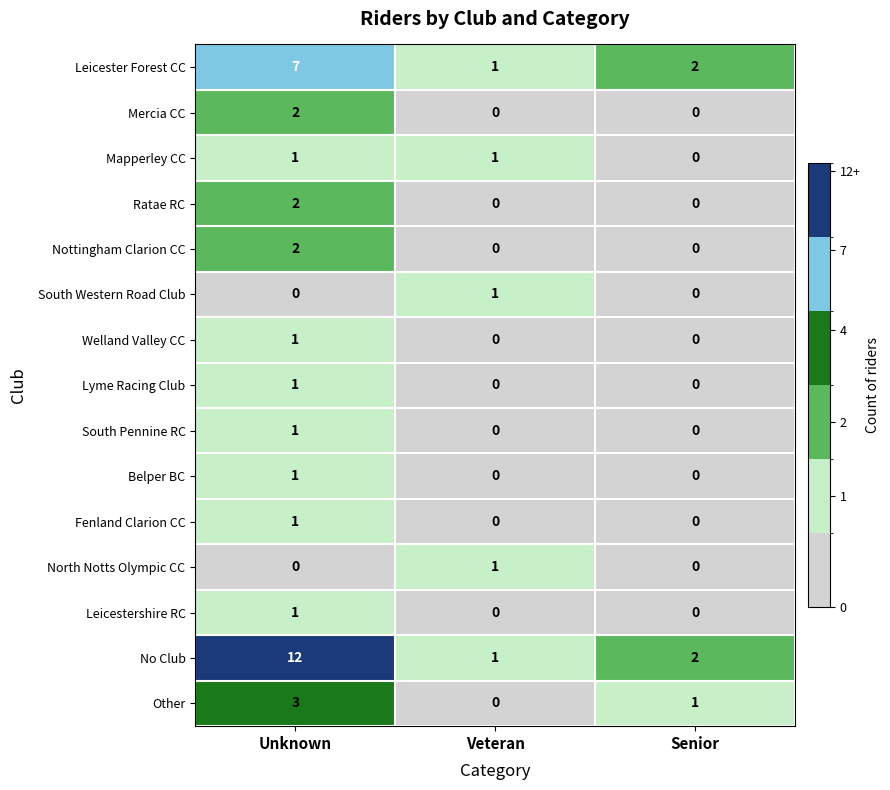

At which category is the sum across all series the highest?

Unknown